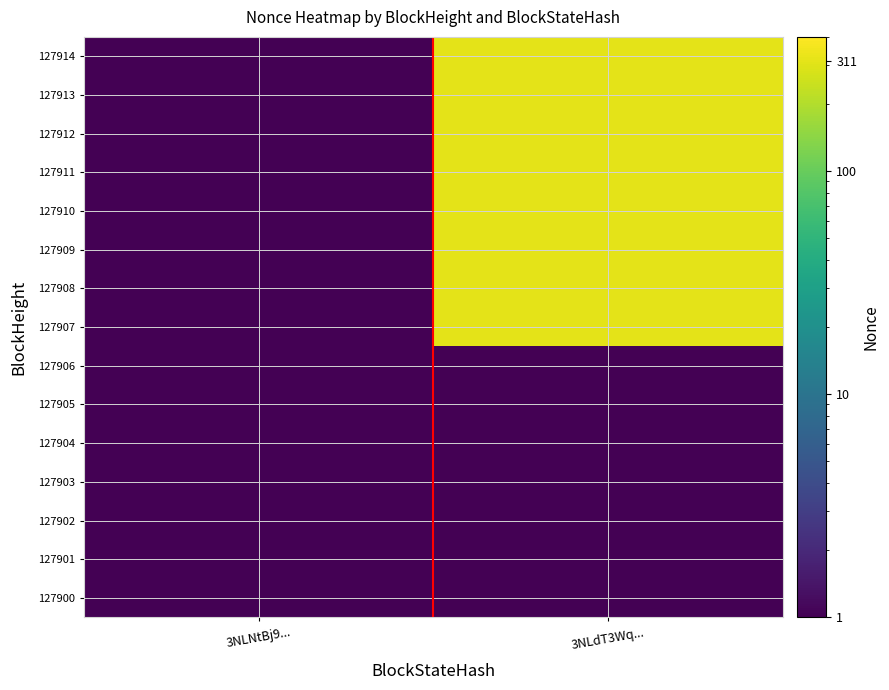

Reading left to right, extract all data points from this chart.

127900: 3NLNtBj9...=0.5	3NLdT3Wq...=0.5
127901: 3NLNtBj9...=0.5	3NLdT3Wq...=0.5
127902: 3NLNtBj9...=0.5	3NLdT3Wq...=0.5
127903: 3NLNtBj9...=0.5	3NLdT3Wq...=0.5
127904: 3NLNtBj9...=0.5	3NLdT3Wq...=0.5
127905: 3NLNtBj9...=0.5	3NLdT3Wq...=0.5
127906: 3NLNtBj9...=0.5	3NLdT3Wq...=0.5
127907: 3NLNtBj9...=0.5	3NLdT3Wq...=311.0
127908: 3NLNtBj9...=0.5	3NLdT3Wq...=311.0
127909: 3NLNtBj9...=0.5	3NLdT3Wq...=311.0
127910: 3NLNtBj9...=0.5	3NLdT3Wq...=311.0
127911: 3NLNtBj9...=0.5	3NLdT3Wq...=311.0
127912: 3NLNtBj9...=0.5	3NLdT3Wq...=311.0
127913: 3NLNtBj9...=0.5	3NLdT3Wq...=311.0
127914: 3NLNtBj9...=0.5	3NLdT3Wq...=311.0